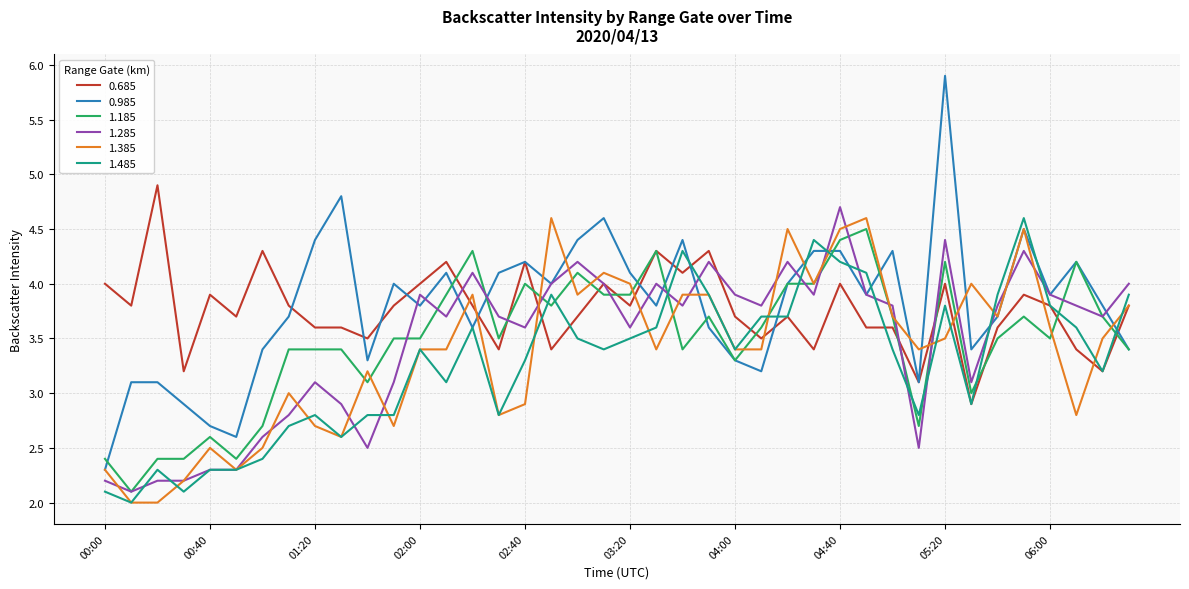

Which series has the widest spread of values?

0.985